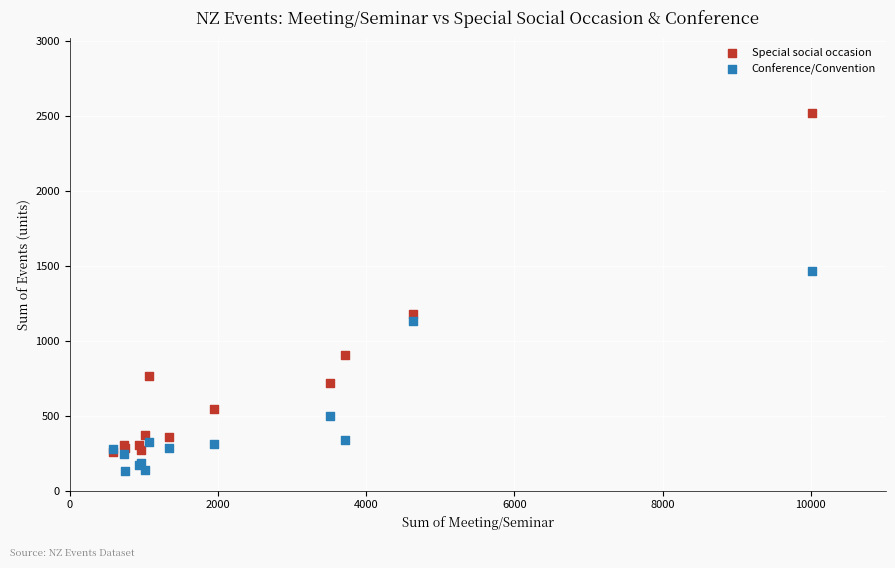

What are all the series names shown in the legend?

Special social occasion, Conference/Convention